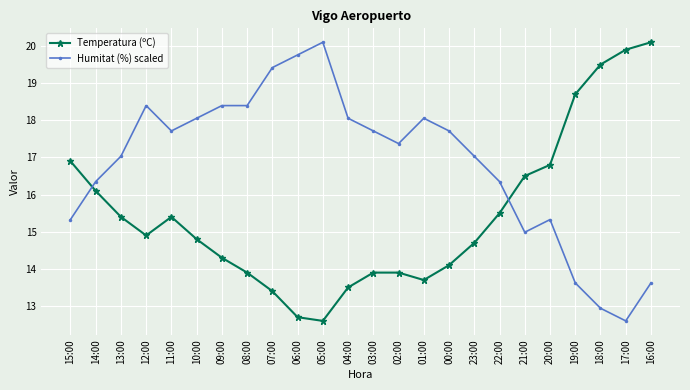

What is the difference between the maximum and second lowest values in the Humitat (%) scaled series?

7.2